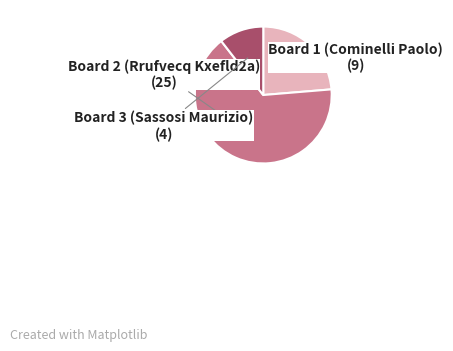

Which slice is the smallest?

Board 3 (Sassosi Maurizio)